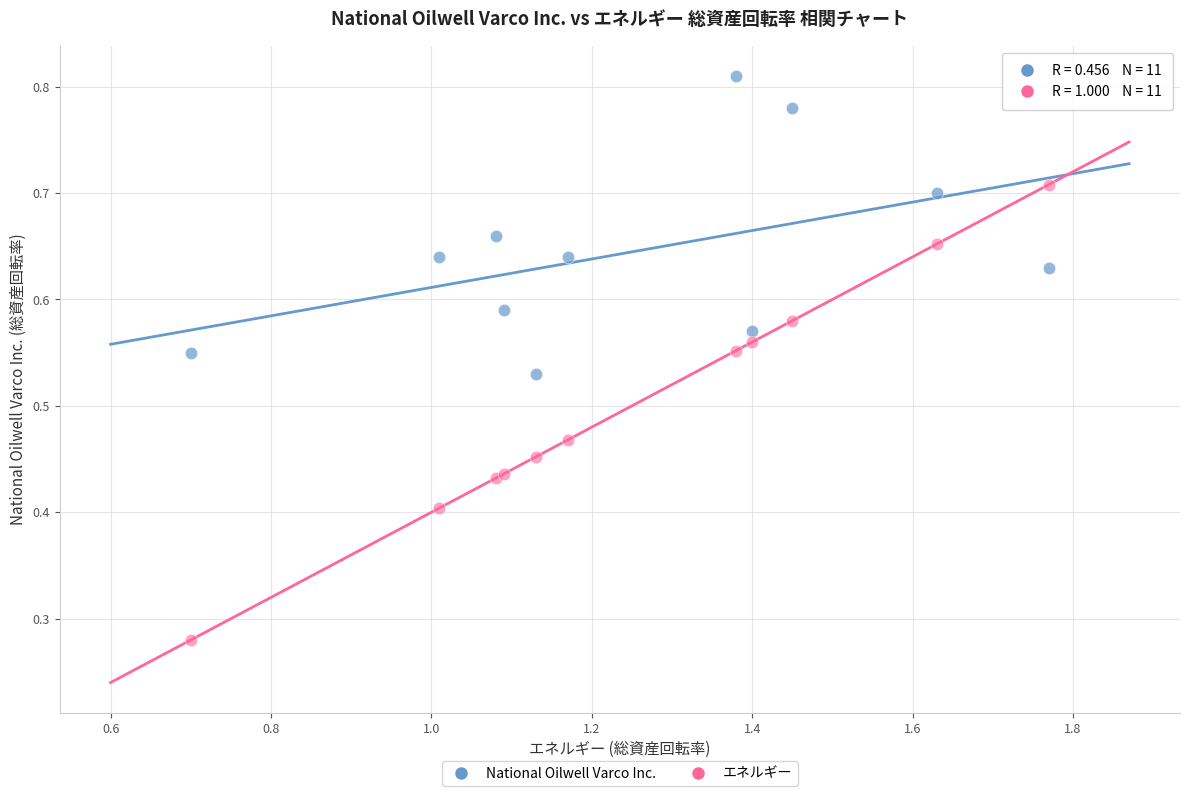

Which series reaches the minimum Y coordinate?

エネルギー